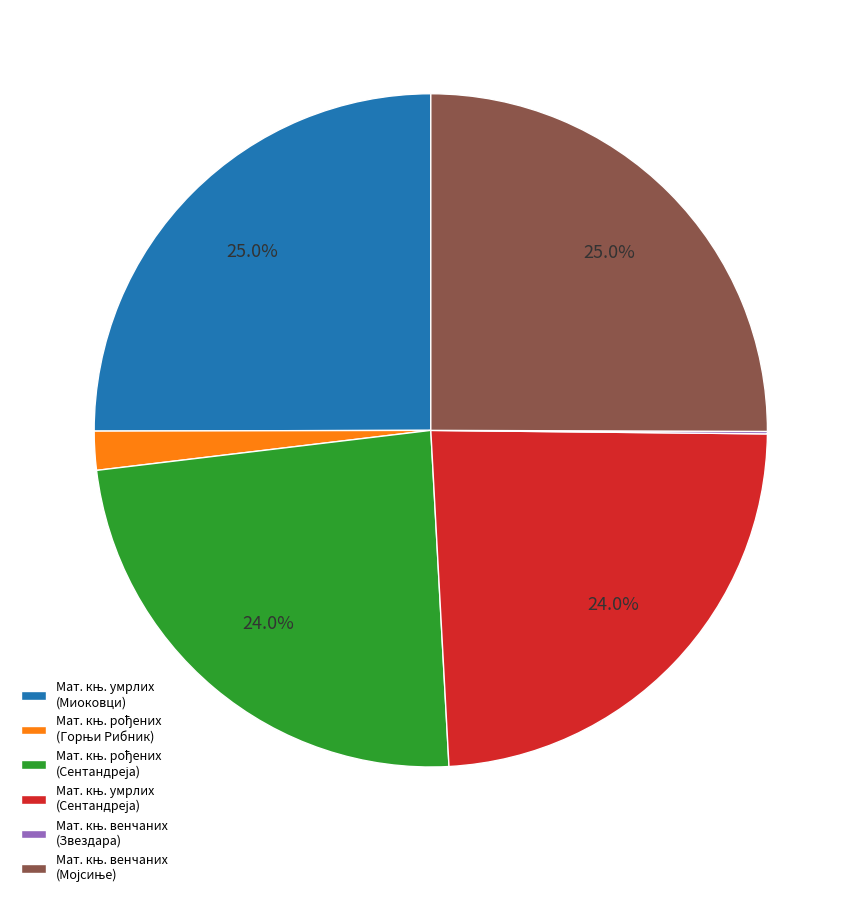

Is there a majority slice in this chart?

No